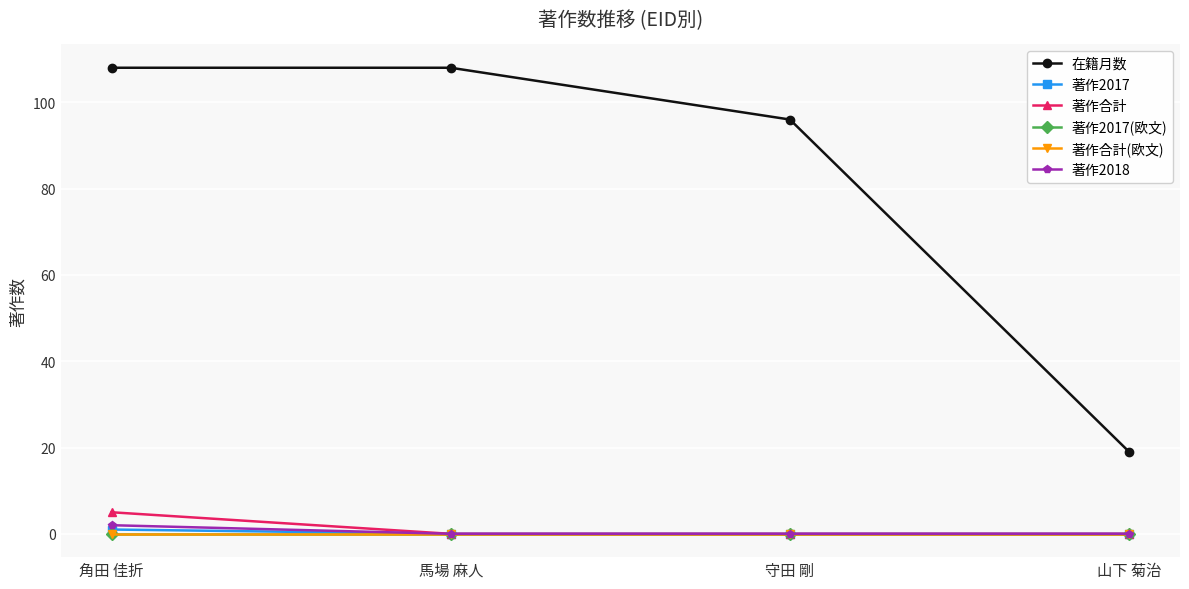

What is the difference between the maximum and minimum values in the 著作2017 series?

1